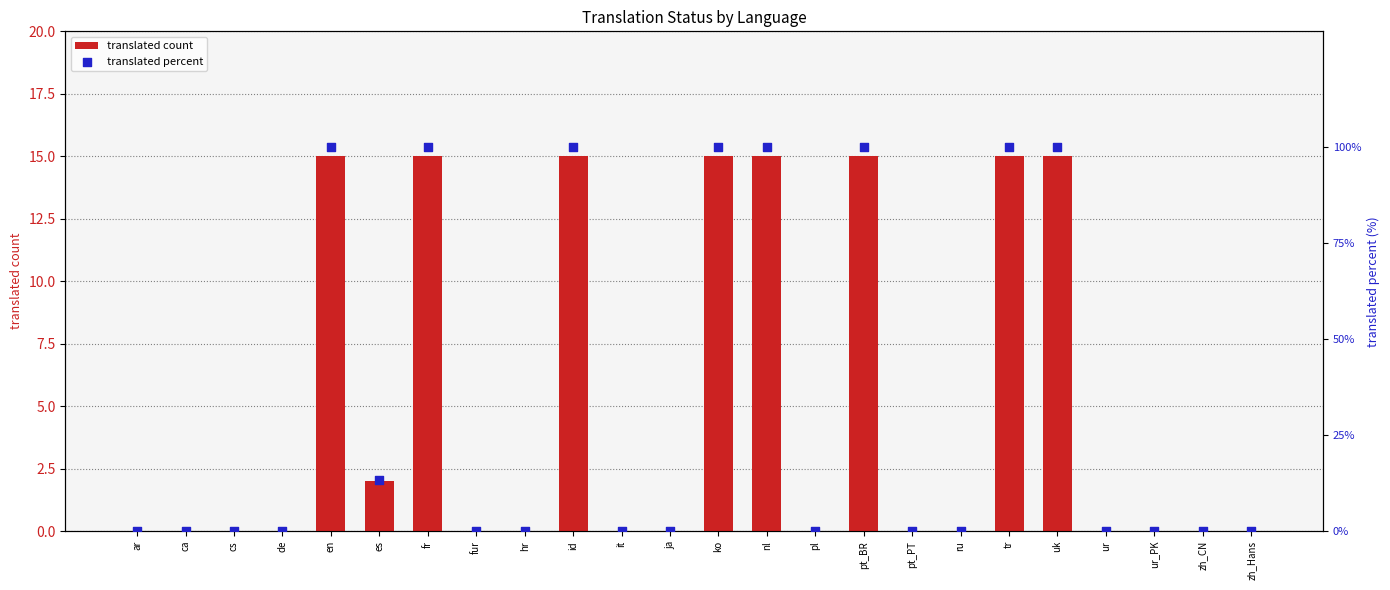

At how many categories does at least one series exceed 97?

8